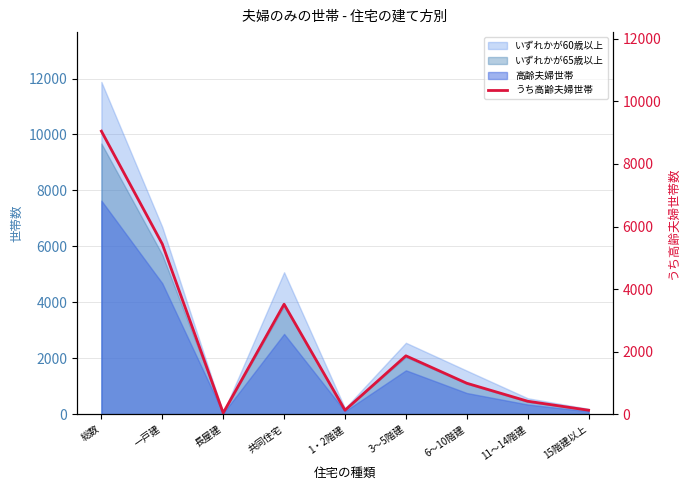

What is the change in value from 一戸建 to 6～10階建?

-4453